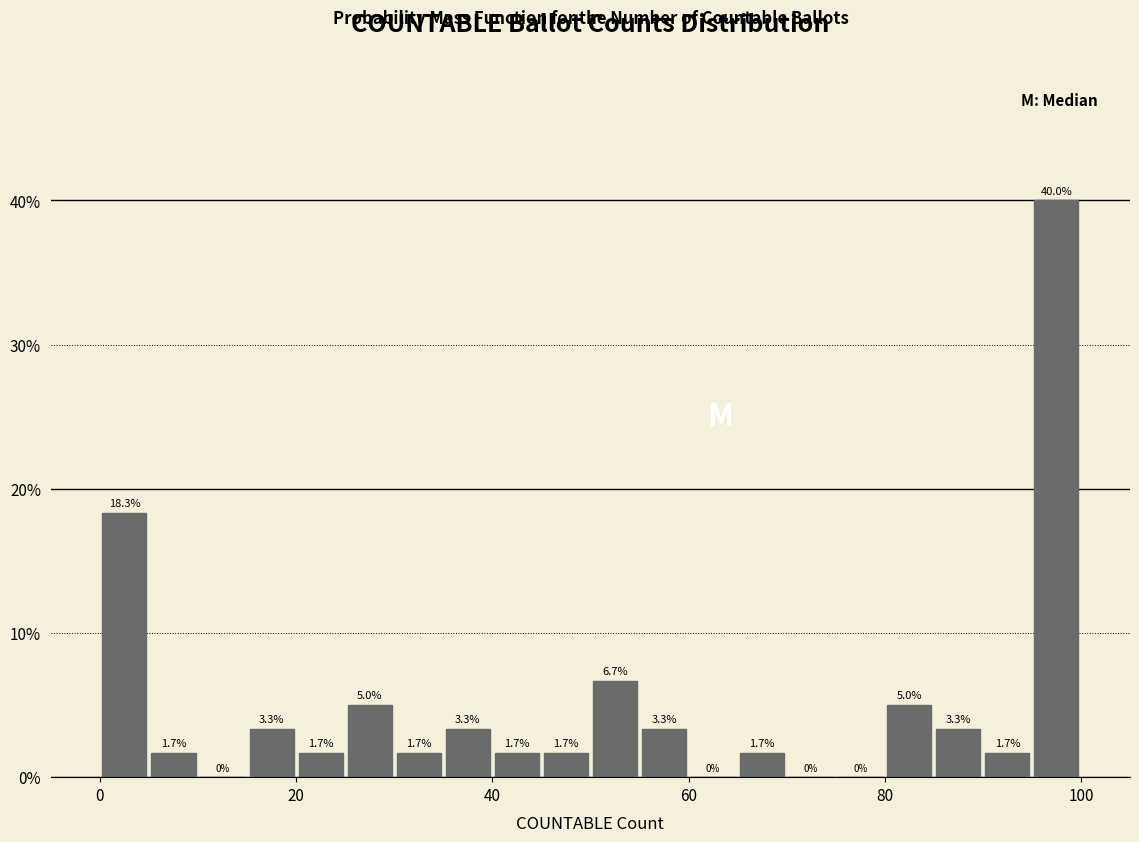

Around what value on the x-axis is the tallest bar? Give the approximate position of its centre, as read against the axis.

98